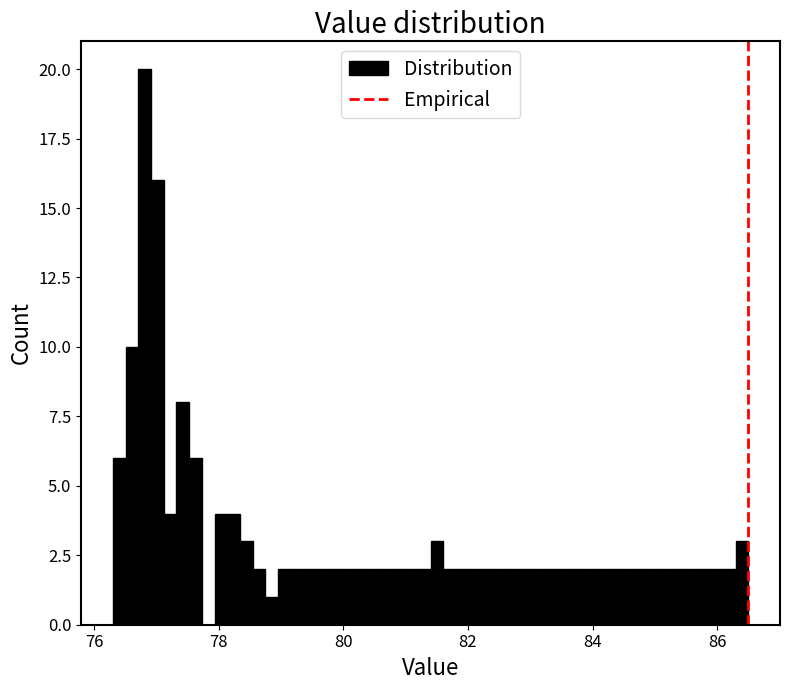

Around what value on the x-axis is the tallest bar? Give the approximate position of its centre, as read against the axis.

76.8